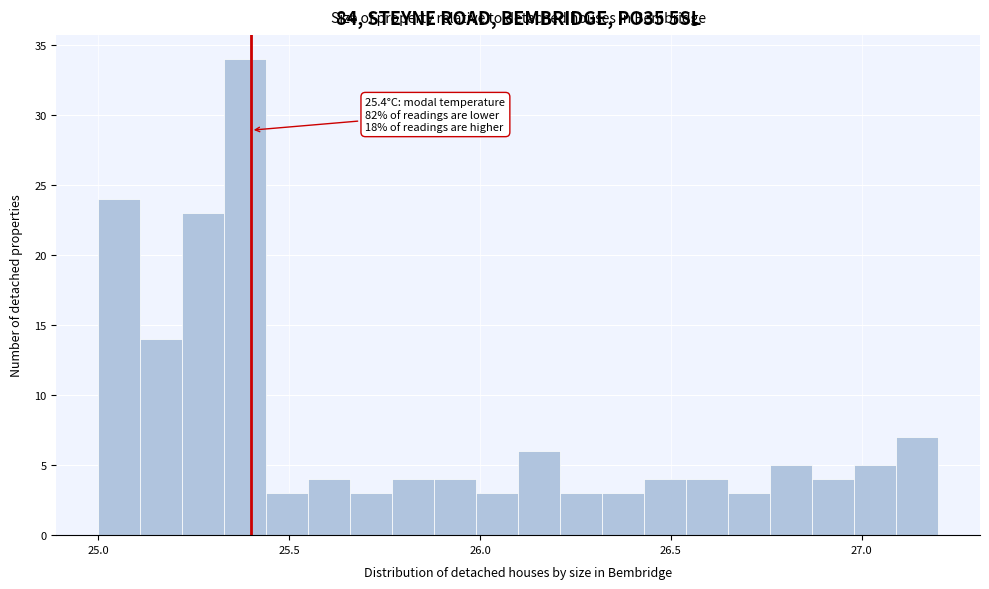

Read against the x-axis, roughly where is the centre of the tallest bar?

25.40